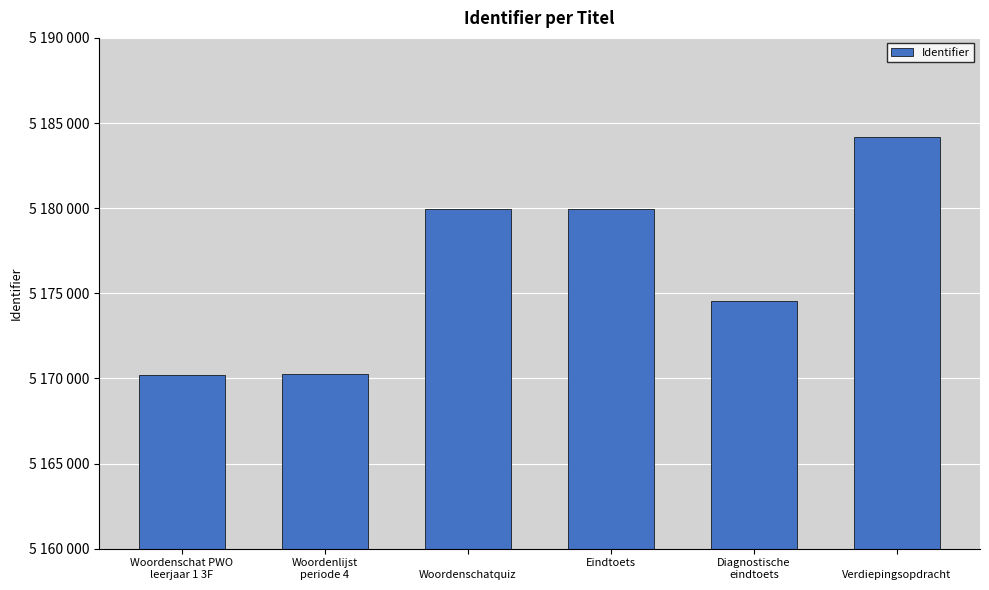

Reading left to right, list all the values displayed in this chart.

Woordenschat PWO
leerjaar 1 3F=5170190	Woordenlijst
periode 4=5170264	
Woordenschatquiz=5179952	Eindtoets=5179953	Diagnostische
eindtoets=5174568	
Verdiepingsopdracht=5184178